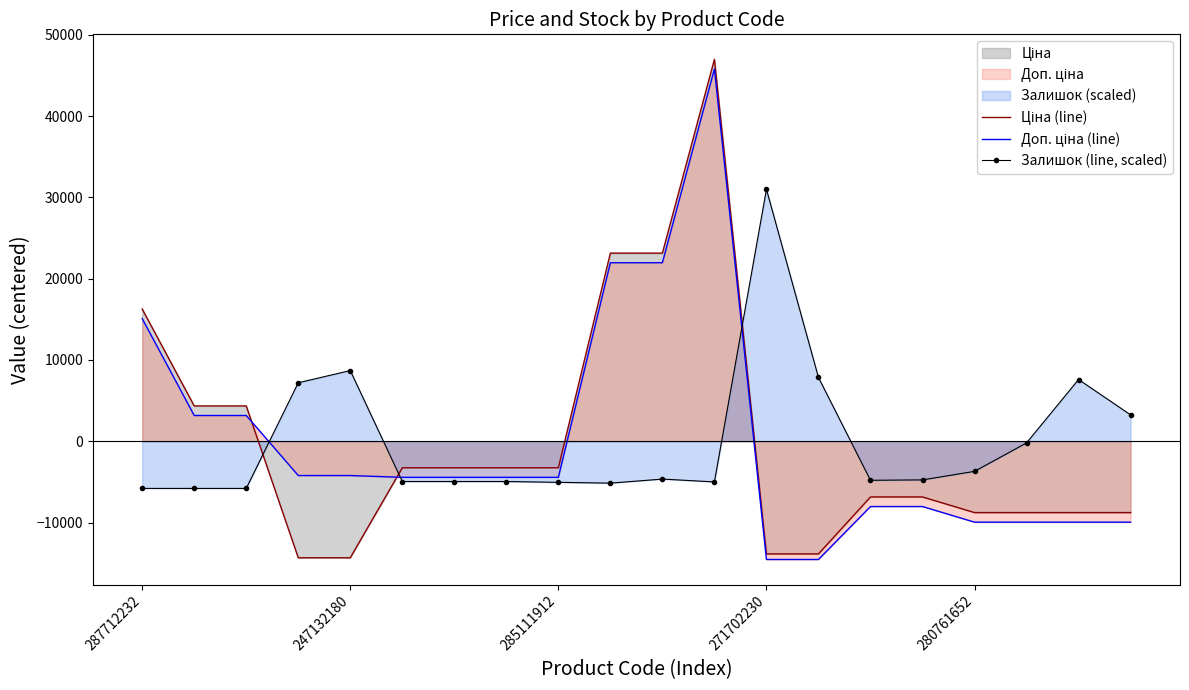

Reading left to right, transcribe all the data shown in this chart.

Ціна (line): 16268.1	4347.7	4347.7	-14335.0	-14335.0	-3260.9	-3260.9	-3260.9	-3260.9	23144.6	23144.6	46985.2	-13859.2	-13859.2	-6852.5	-6852.5	-8775.2	-8775.2	-8775.2	-8775.2
Доп. ціна (line): 15089.3	3169.0	3169.0	-4217.8	-4217.8	-4439.7	-4439.7	-4439.7	-4439.7	21965.8	21965.8	45806.4	-14546.2	-14546.2	-8031.3	-8031.3	-9954.0	-9954.0	-9954.0	-9954.0
Залишок (line, scaled): -5802.5	-5802.5	-5802.5	7197.5	8697.5	-4952.5	-4952.5	-4952.5	-5052.5	-5152.5	-4652.5	-5002.5	30997.5	7847.5	-4802.5	-4752.5	-3702.5	-202.5	7597.5	3247.5